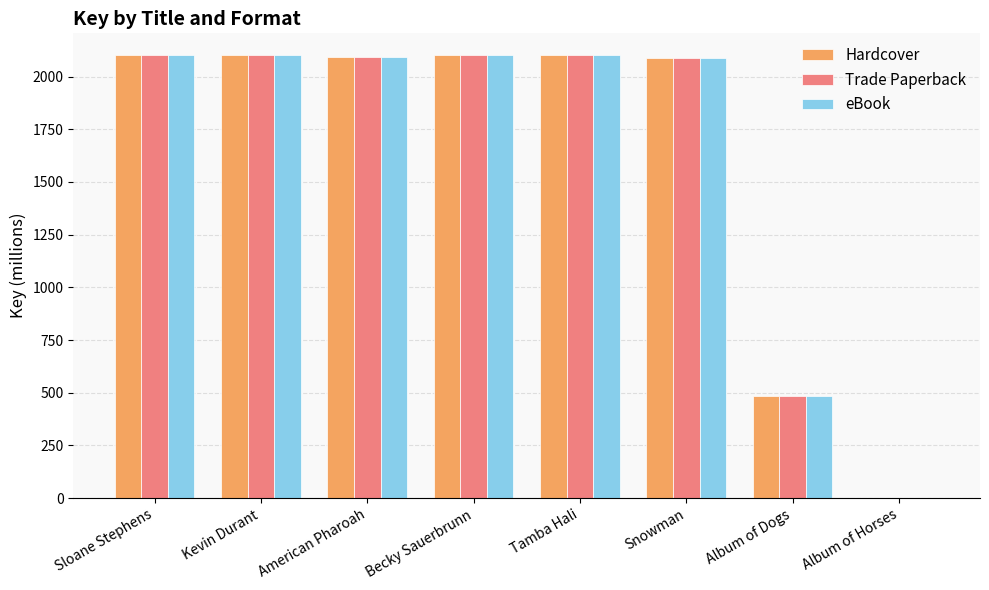

What is the total value across all series at Kevin Durant?

6300.3